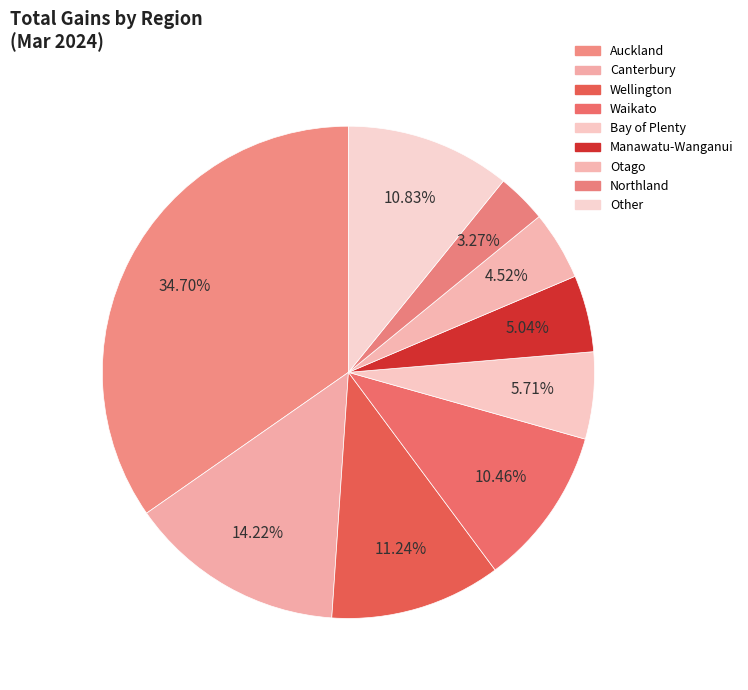

How many segments does this pie chart have?

9